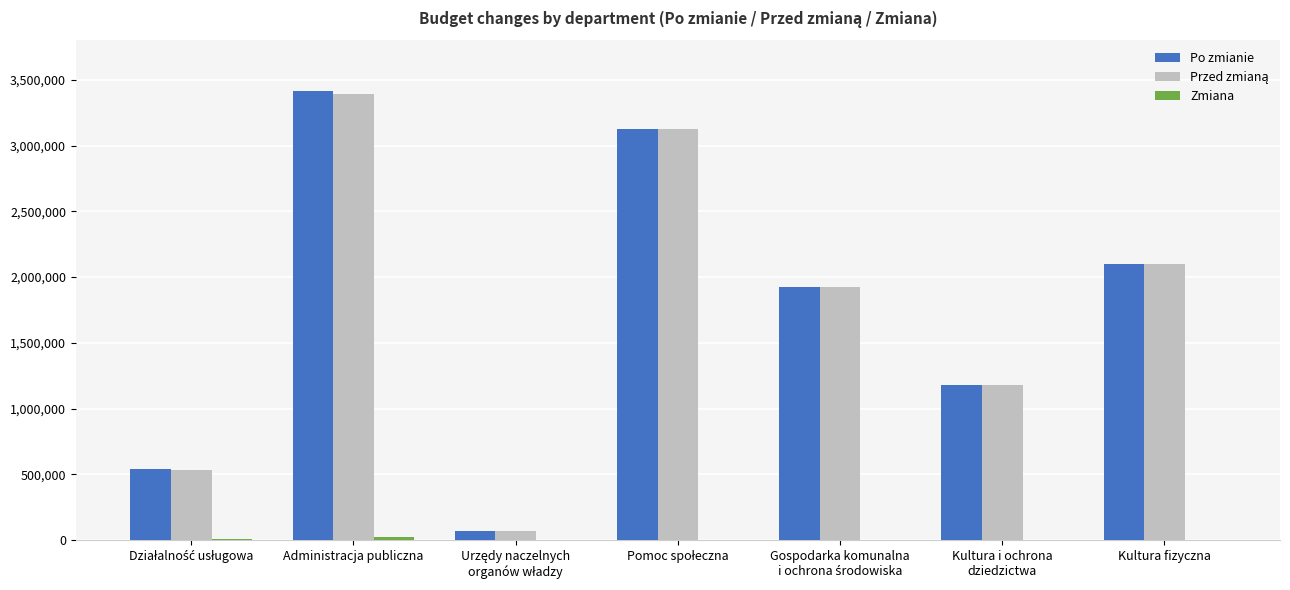

At which category is the sum across all series the highest?

Administracja publiczna